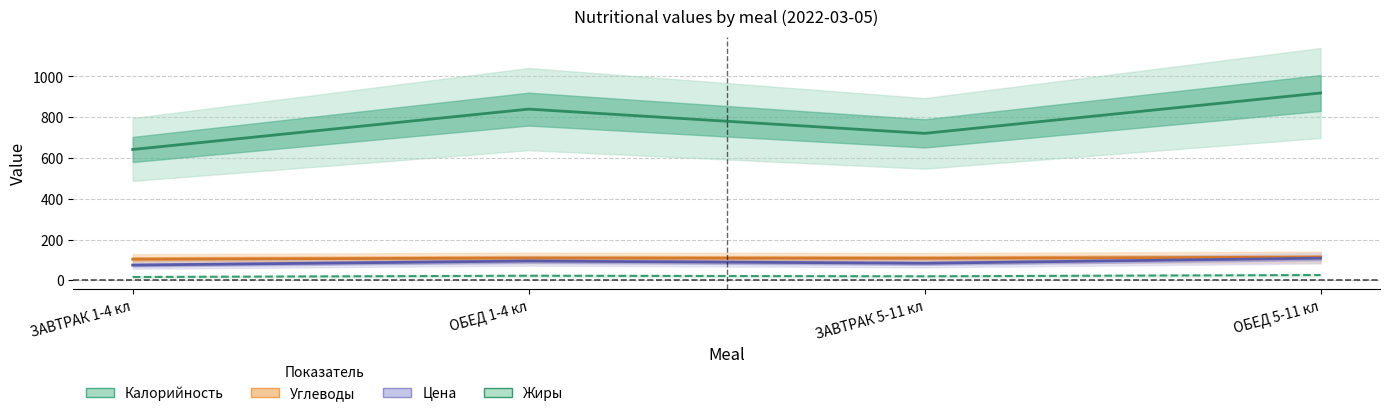

At how many categories does at least one series exceed 446?

4